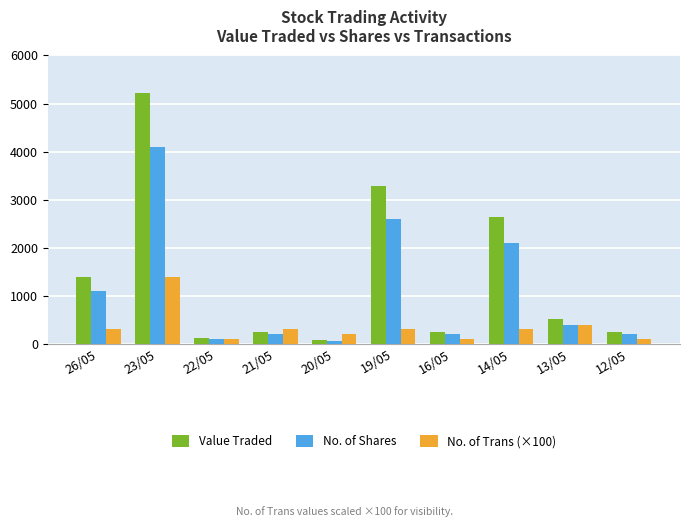

How many categories are shown in the chart?

10